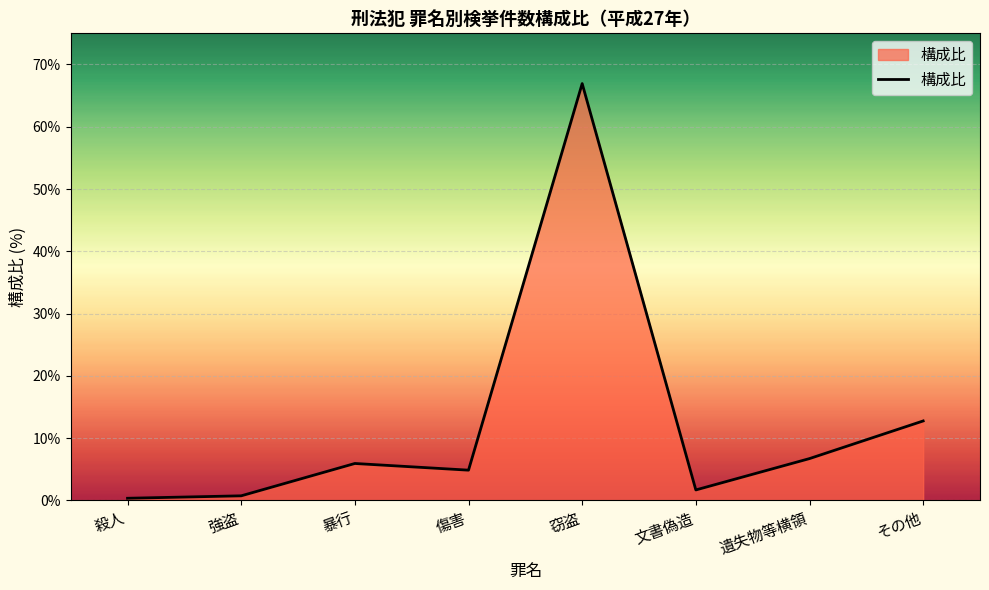

Reading left to right, list all the values displayed in this chart.

殺人=0.4	強盗=0.7	暴行=5.9	傷害=4.9	窃盗=66.9	文書偽造=1.7	遺失物等横領=6.7	その他=12.8